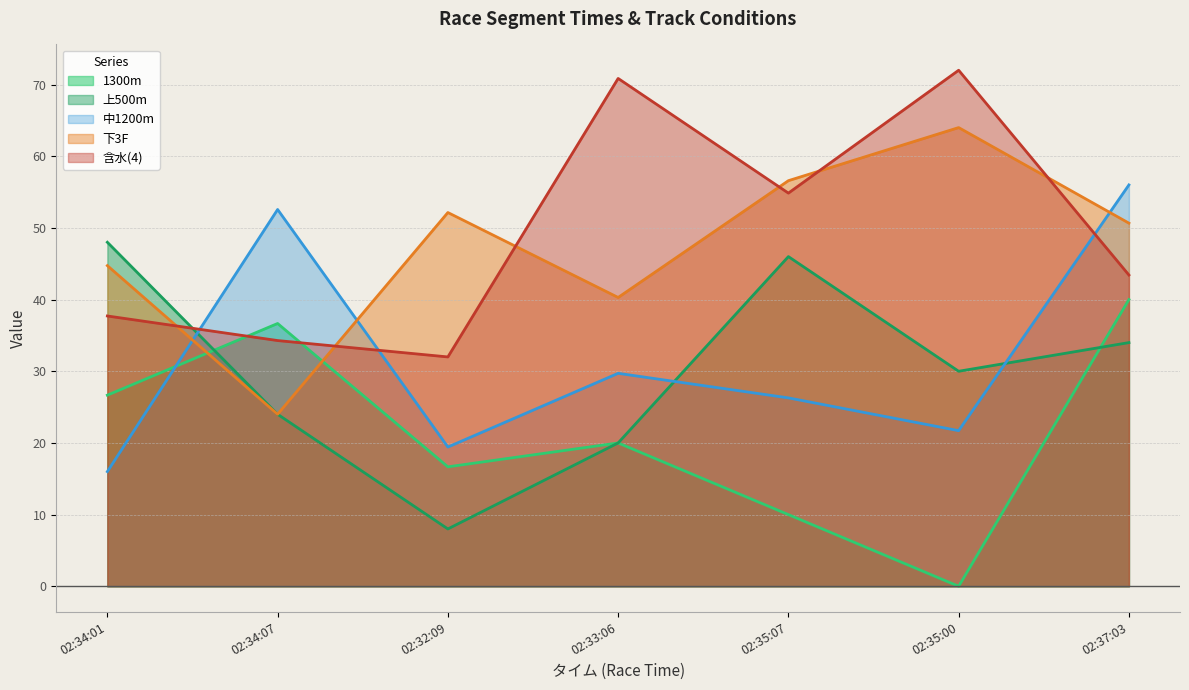

What value does the 上500m series have at 02:34:01?

48.0